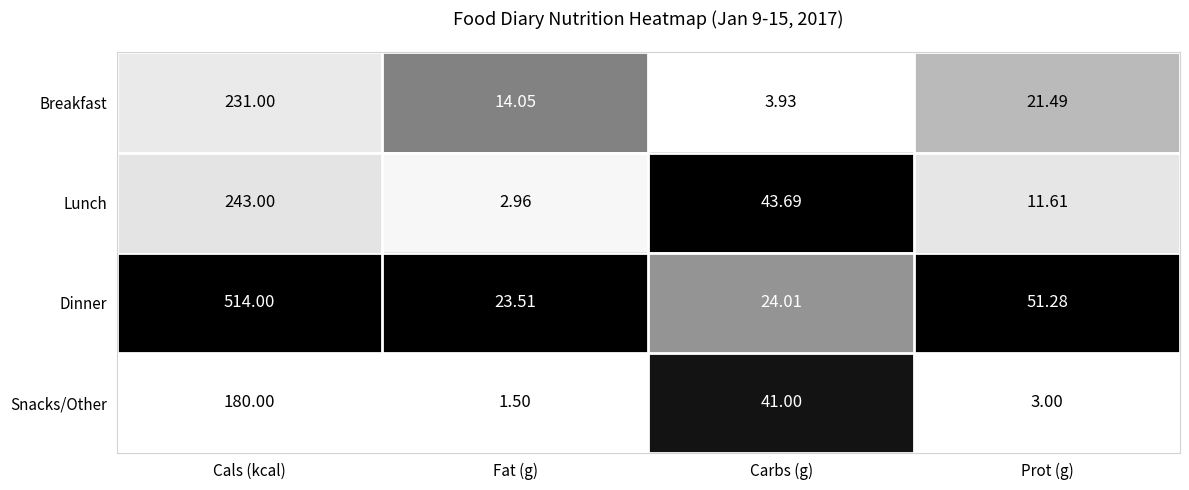

At which label does Lunch first exceed 43?

Cals (kcal)